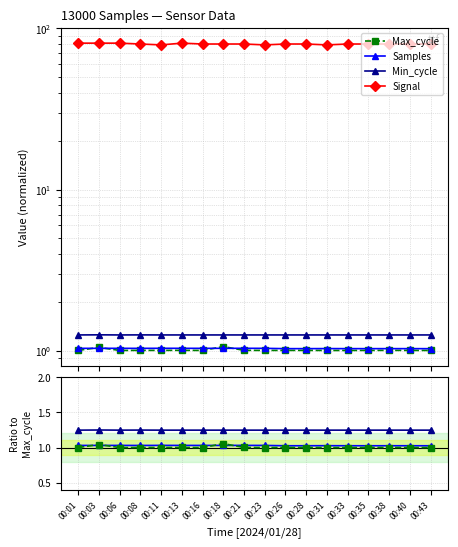

Does the chart display data point markers on the line(s)?

Yes